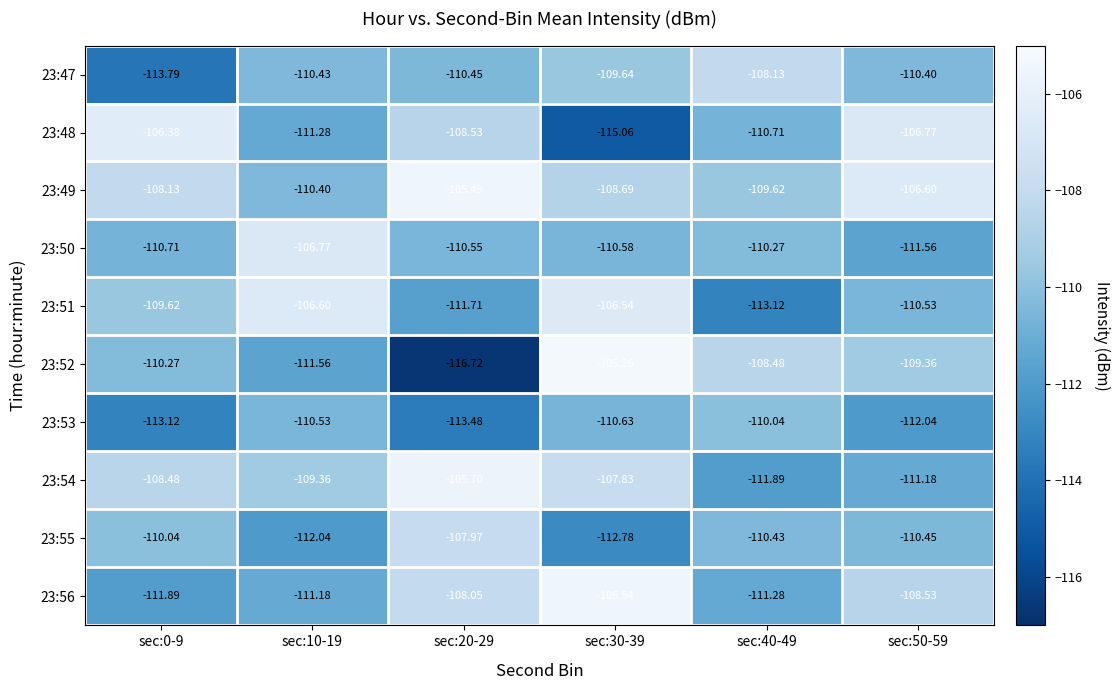

At how many categories does at least one series exceed -109?

6